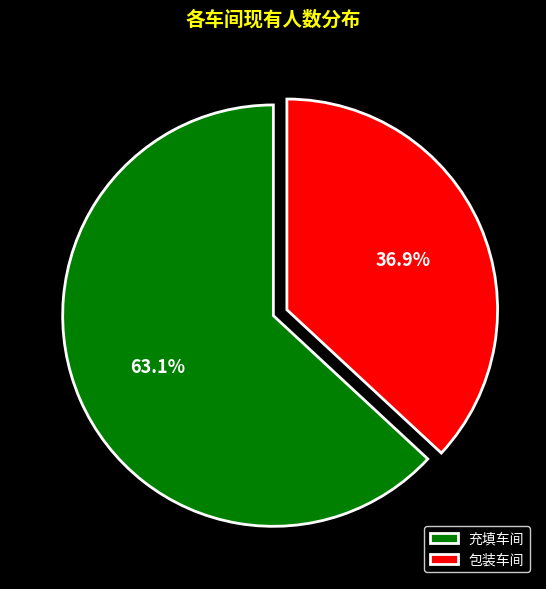

To the nearest percent, what percentage of the pie is 充填车间?

63%